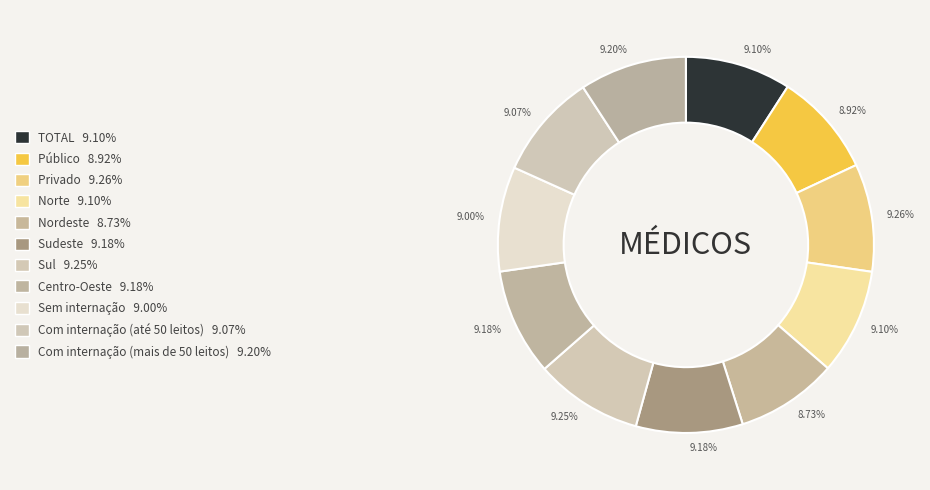

What is the total percentage of Sudeste and Centro-Oeste?

18.4%